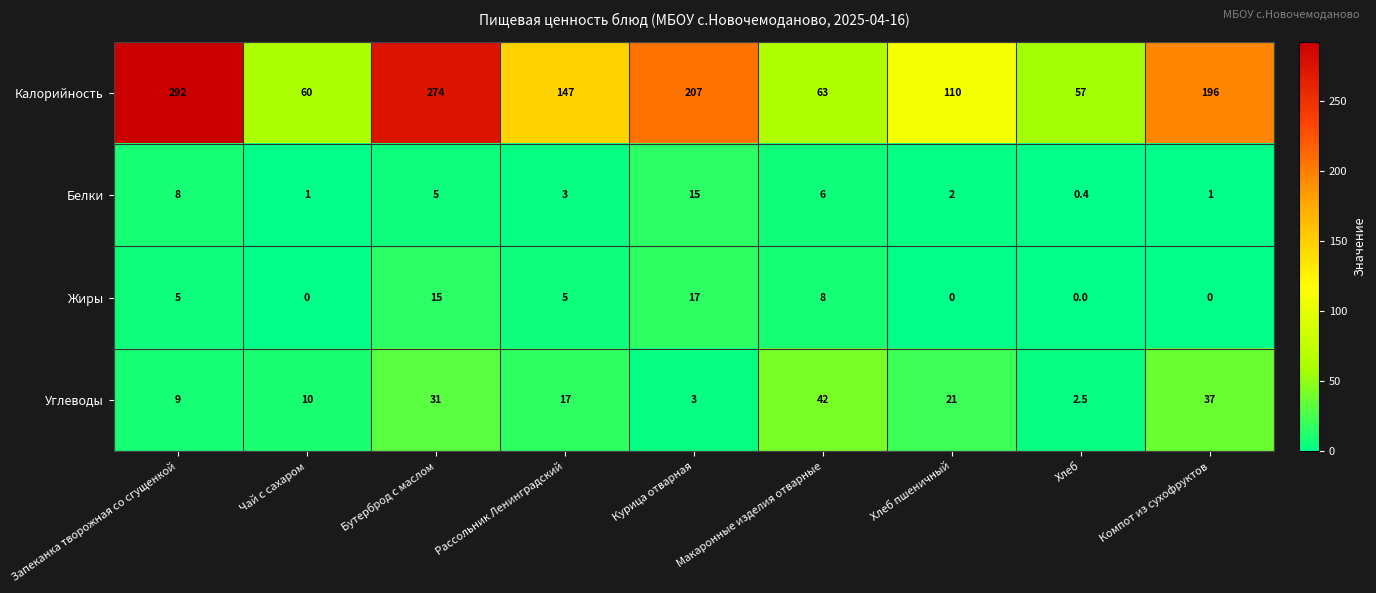

Which series has the largest total across all categories?

Калорийность